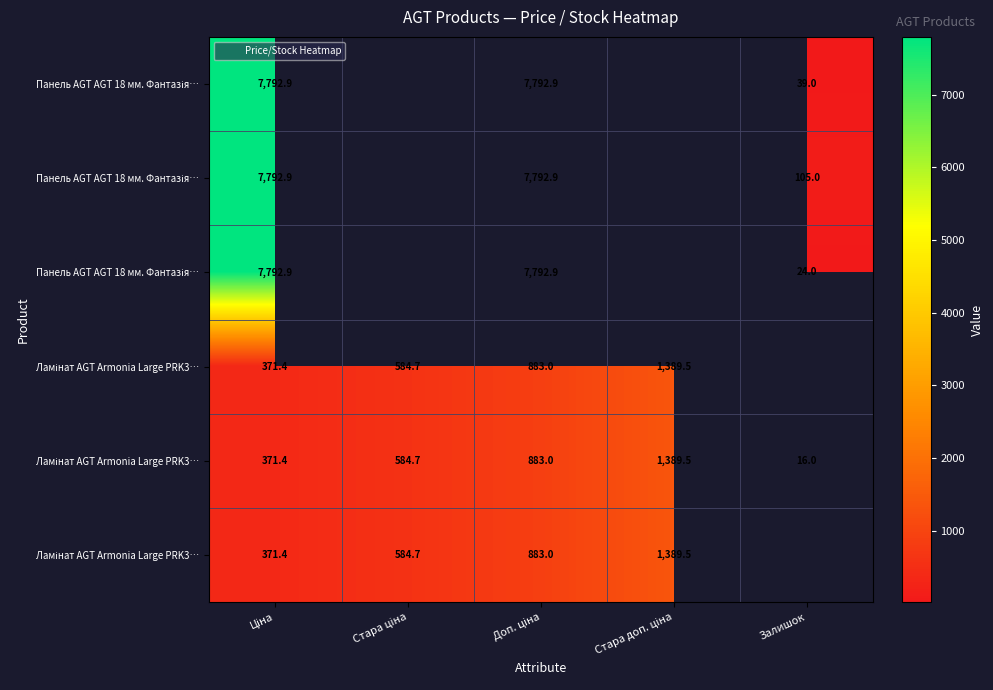

How many data points does each series have?

5